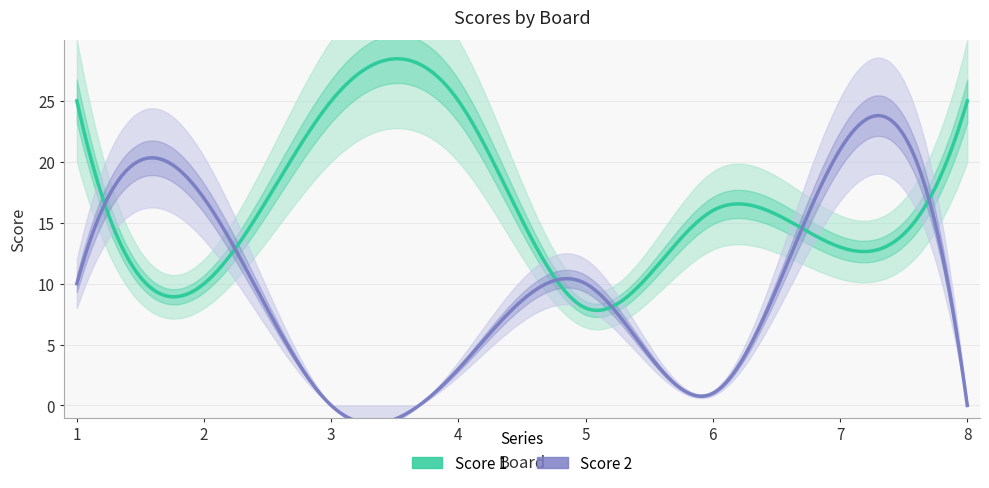

At which label does Score 2 reach its minimum?

3